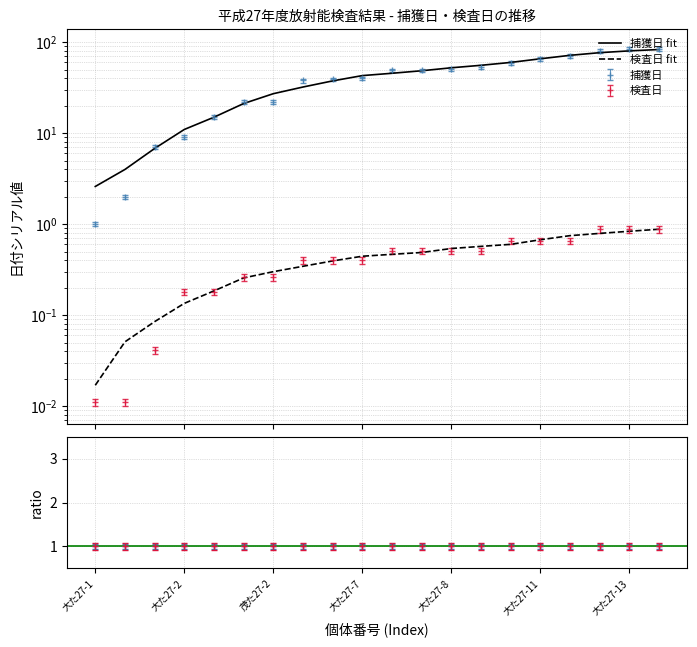

How many lines are shown in the chart?

2